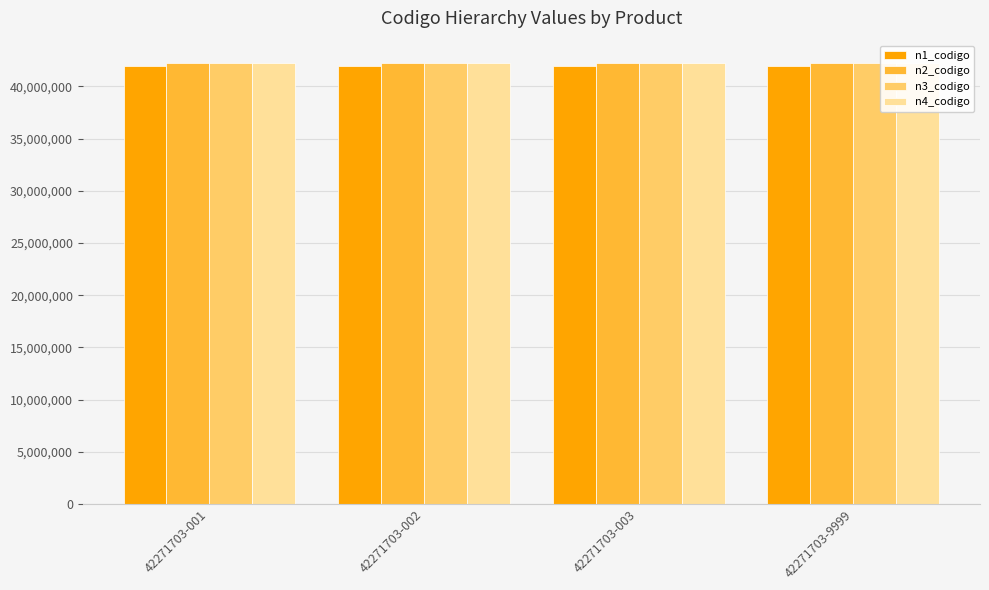

What is the approximate value of n2_codigo at 42271703-002?

42270000